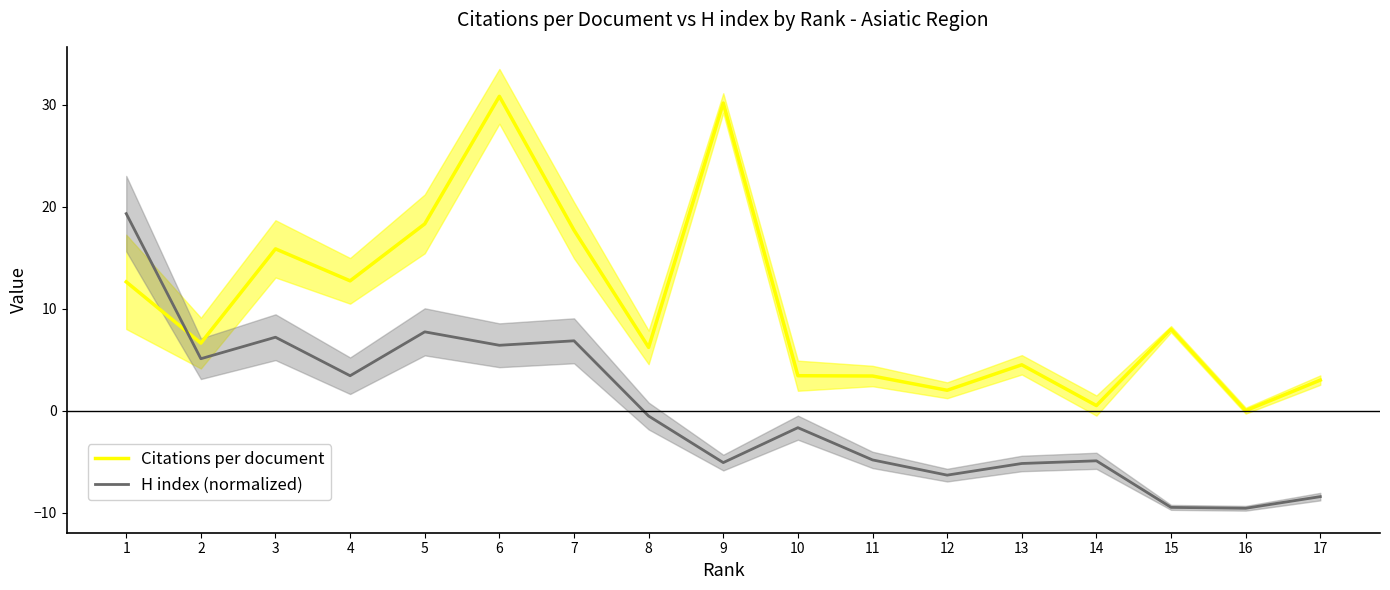

Which category has the highest value across all series?

6